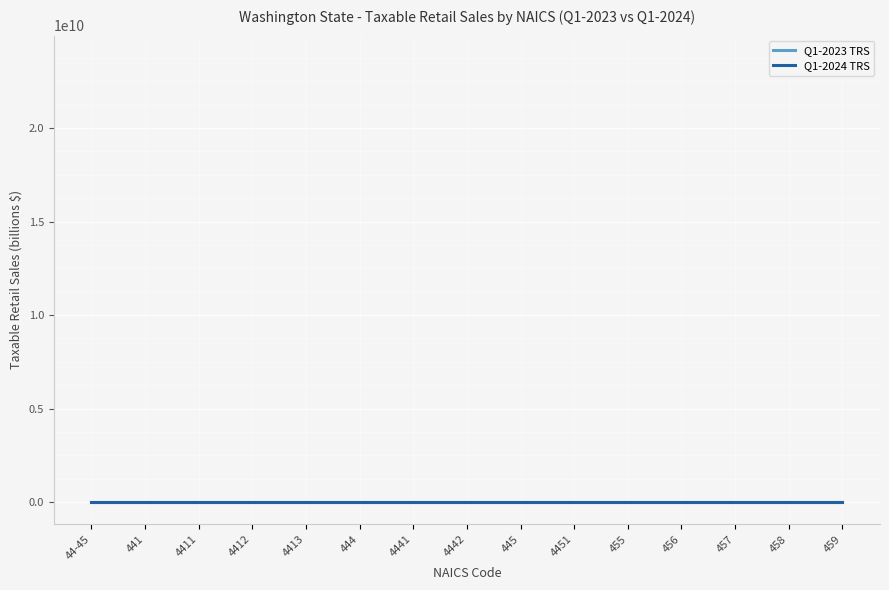

Rank the series by their maximum value, from highest to lowest.

Q1-2023 TRS, Q1-2024 TRS